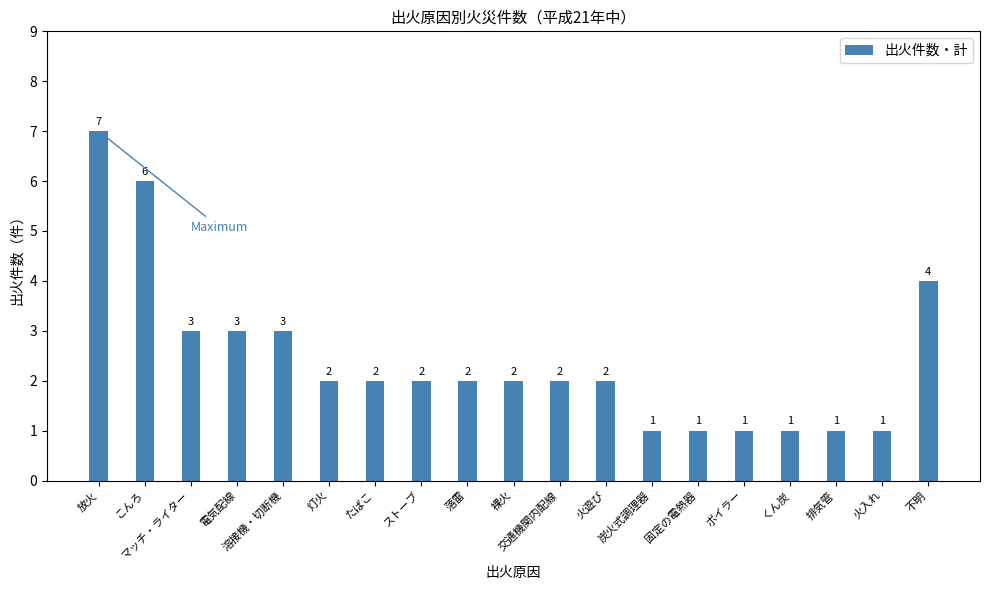

What is the approximate value at 固定の電熱器?

1